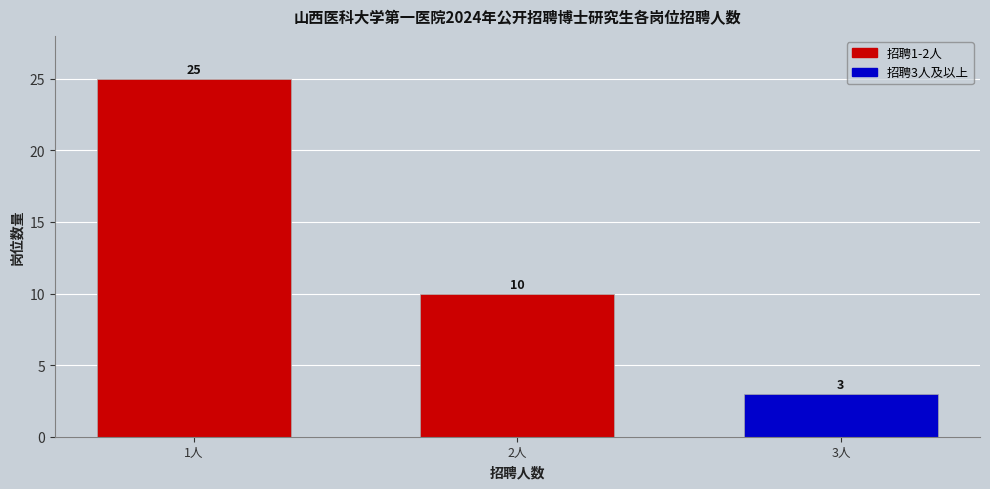

Reading left to right, extract all data points from this chart.

1人=25	2人=10	3人=3